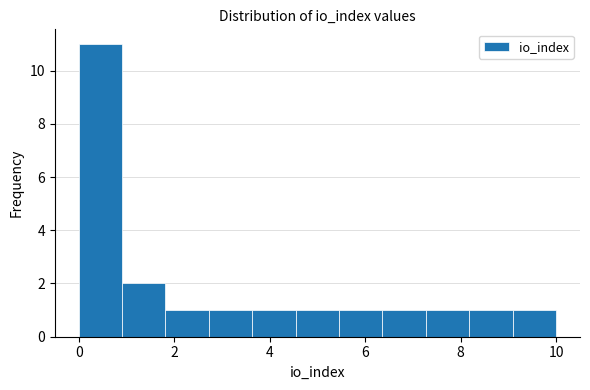

Reading left to right, list every bar in this chart as the range it spans on the x-axis followed by its height. Neither the bar edges nor the heights are printed on the chart, so give them approximately, as read against the axes.

0.0 to 1.0: 11
1.0 to 1.8: 2
1.8 to 2.8: 1
2.8 to 3.6: 1
3.6 to 4.6: 1
4.6 to 5.4: 1
5.4 to 6.4: 1
6.4 to 7.2: 1
7.2 to 8.2: 1
8.2 to 9.0: 1
9.0 to 10.0: 1